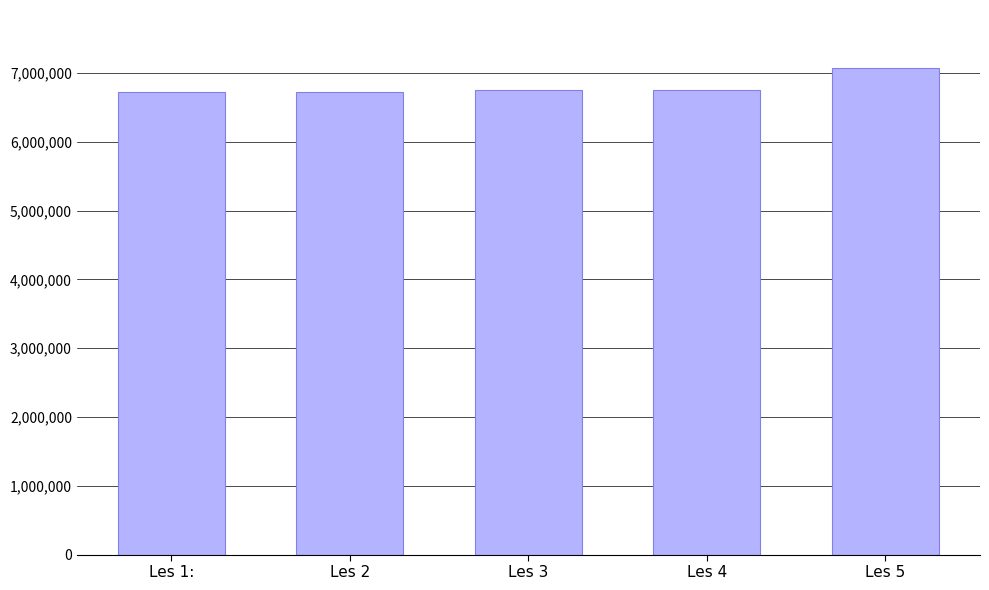

How many categories are shown in the chart?

5